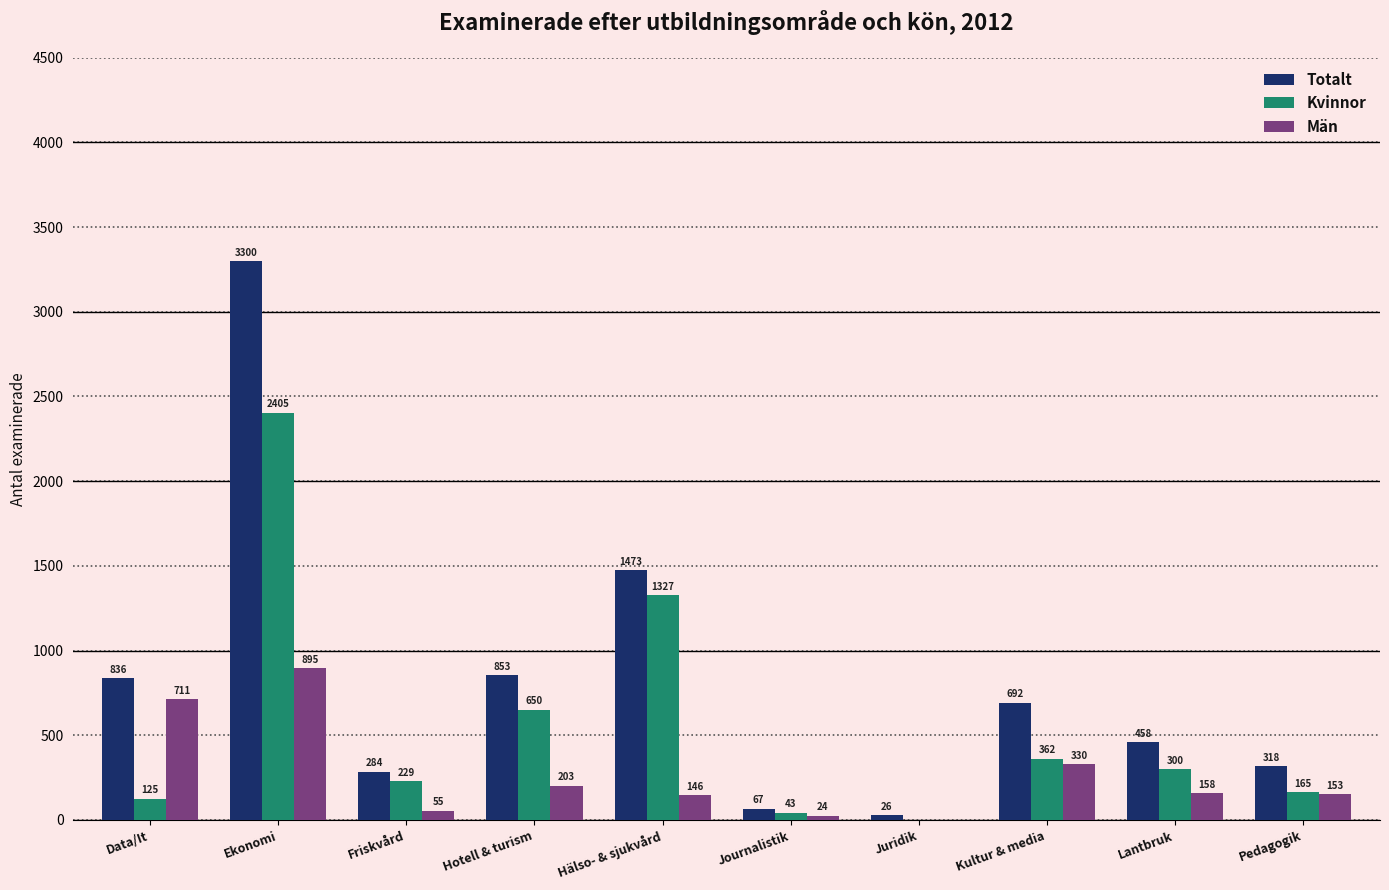

Reading left to right, extract all data points from this chart.

Totalt: Data/It=836	Ekonomi=3300	Friskvård=284	Hotell & turism=853	Hälso- & sjukvård=1473	Journalistik=67	Juridik=26	Kultur & media=692	Lantbruk=458	Pedagogik=318
Kvinnor: Data/It=125	Ekonomi=2405	Friskvård=229	Hotell & turism=650	Hälso- & sjukvård=1327	Journalistik=43	Juridik=0	Kultur & media=362	Lantbruk=300	Pedagogik=165
Män: Data/It=711	Ekonomi=895	Friskvård=55	Hotell & turism=203	Hälso- & sjukvård=146	Journalistik=24	Juridik=0	Kultur & media=330	Lantbruk=158	Pedagogik=153